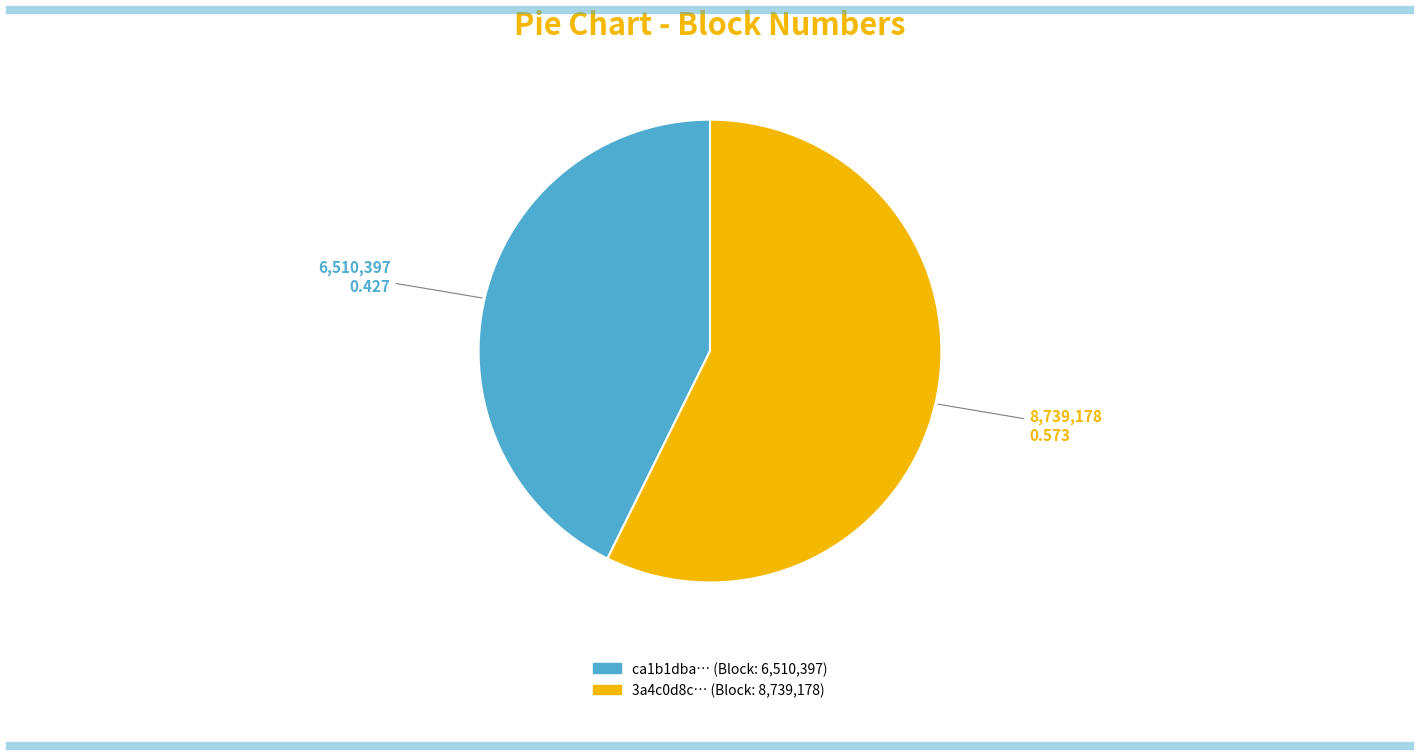

Is there any slice that represents more than half of the pie?

Yes